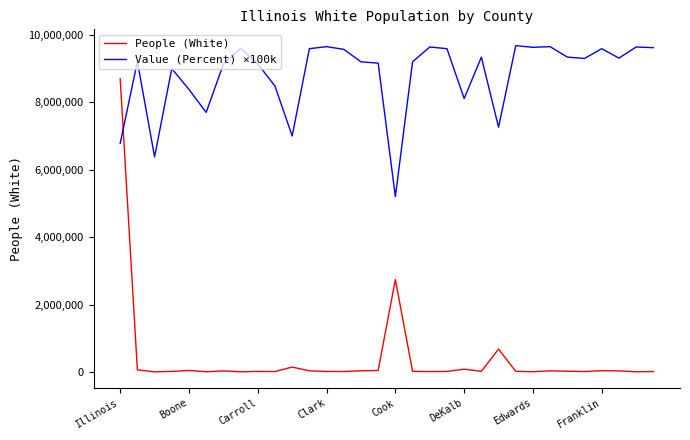

How many categories are shown in the chart?

32